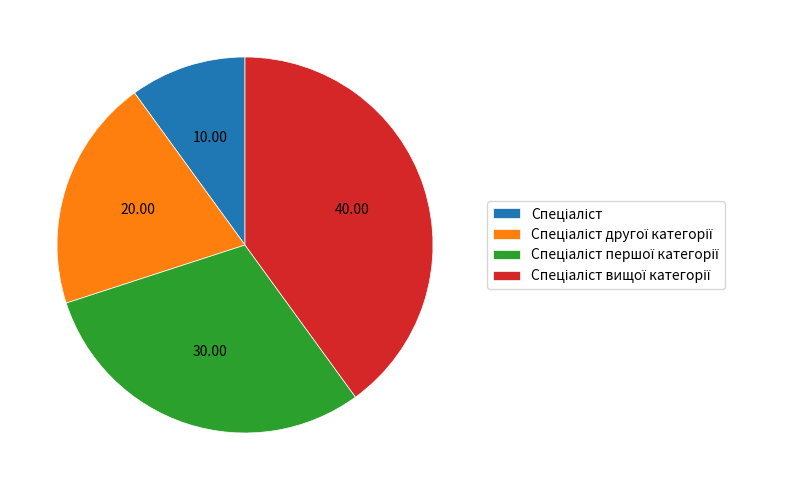

Is there any slice that represents more than half of the pie?

No